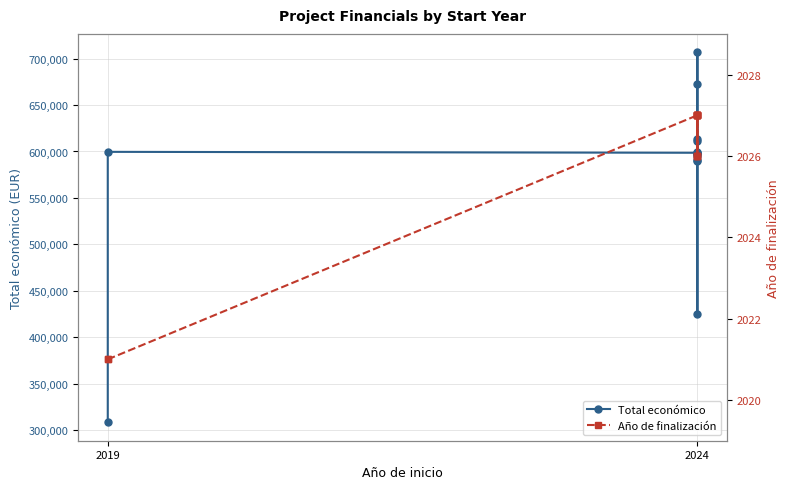

True or false: Año de finalización and Total económico cross at least once.

False